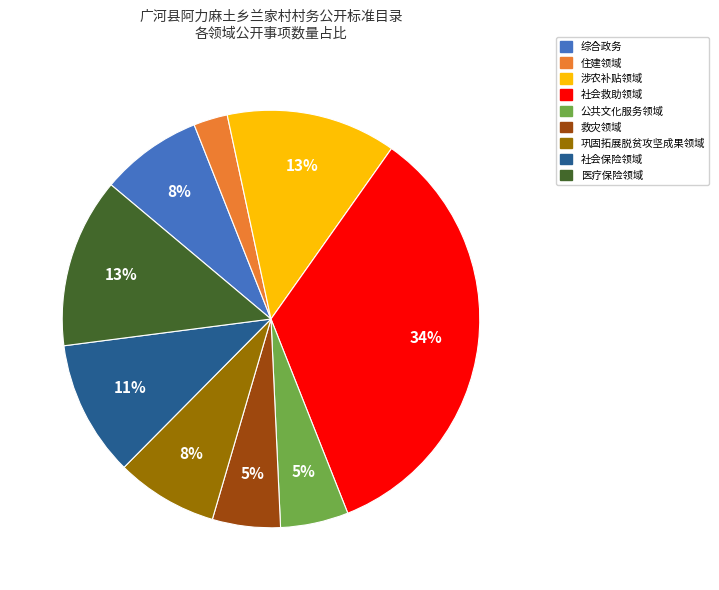

Is there any slice that represents more than half of the pie?

No